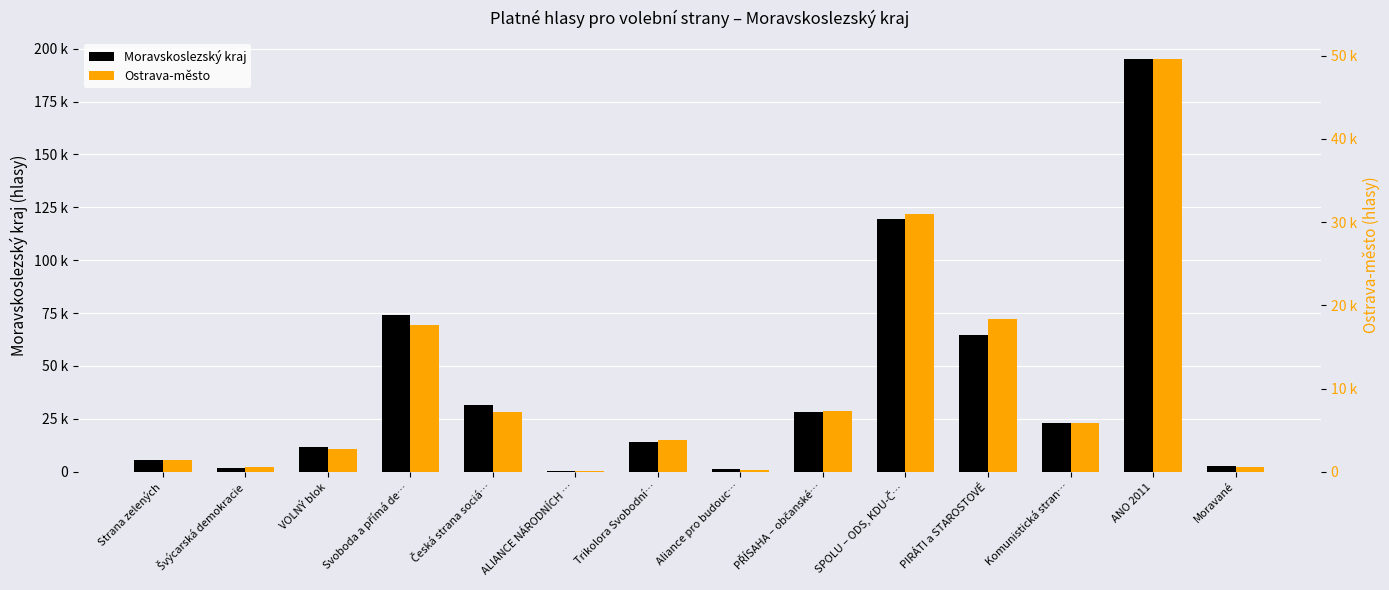

What is the sum of all Ostrava-město values?

146339